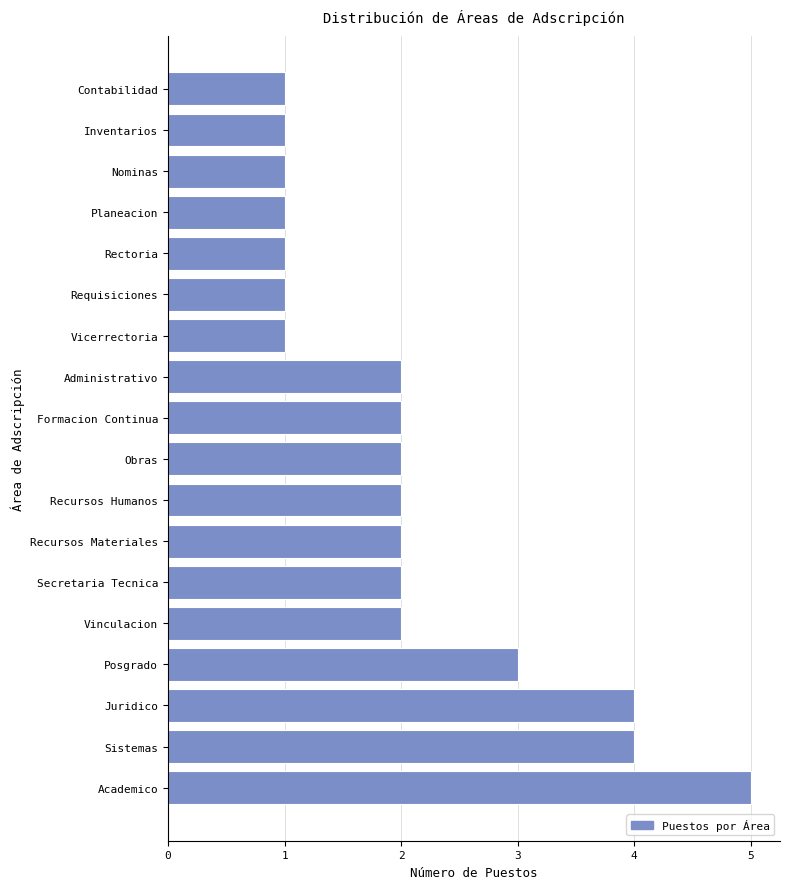

Reading bottom to top, extract all data points from this chart.

Academico=5	Sistemas=4	Juridico=4	Posgrado=3	Vinculacion=2	Secretaria Tecnica=2	Recursos Materiales=2	Recursos Humanos=2	Obras=2	Formacion Continua=2	Administrativo=2	Vicerrectoria=1	Requisiciones=1	Rectoria=1	Planeacion=1	Nominas=1	Inventarios=1	Contabilidad=1